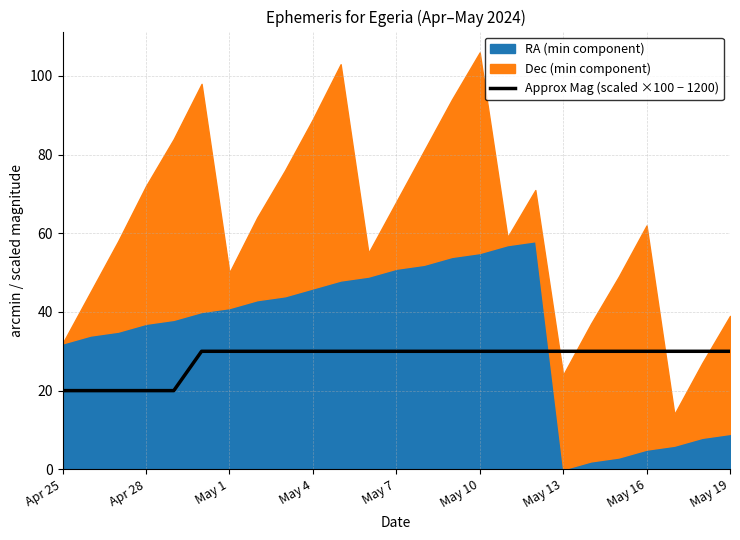

Does the chart have visible grid lines?

Yes